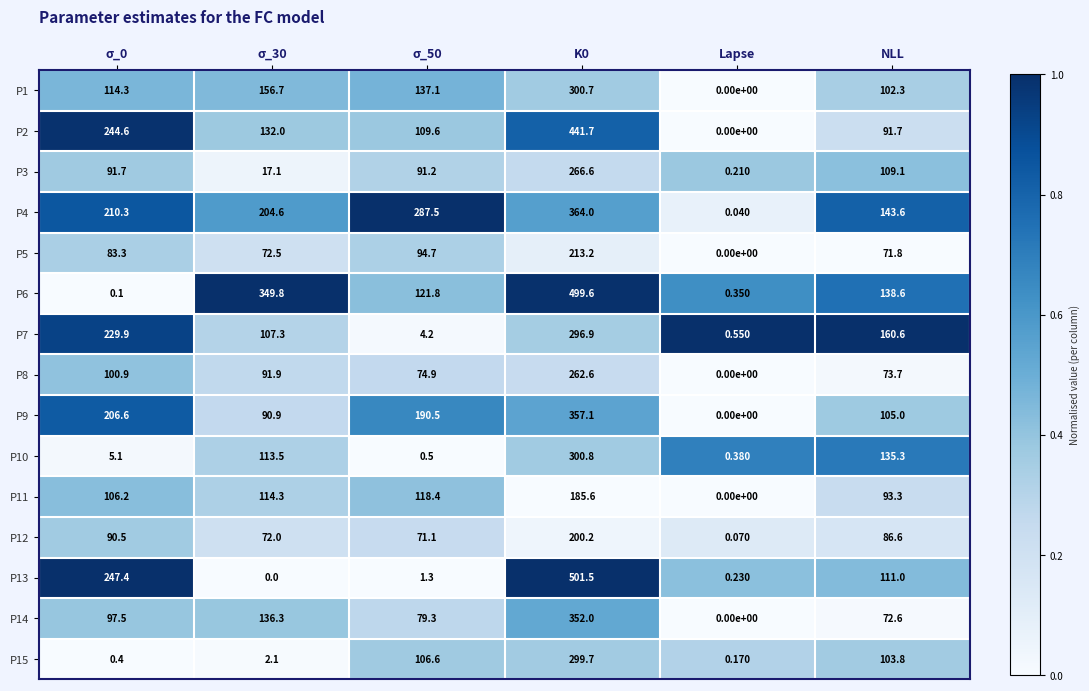

Which category has the lowest value in the P5 series?

Lapse